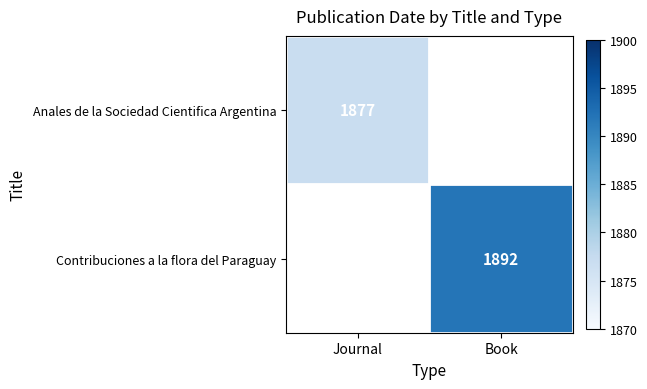

Is it true that Anales de la Sociedad Cientifica Argentina equals 1877 at Journal?

True